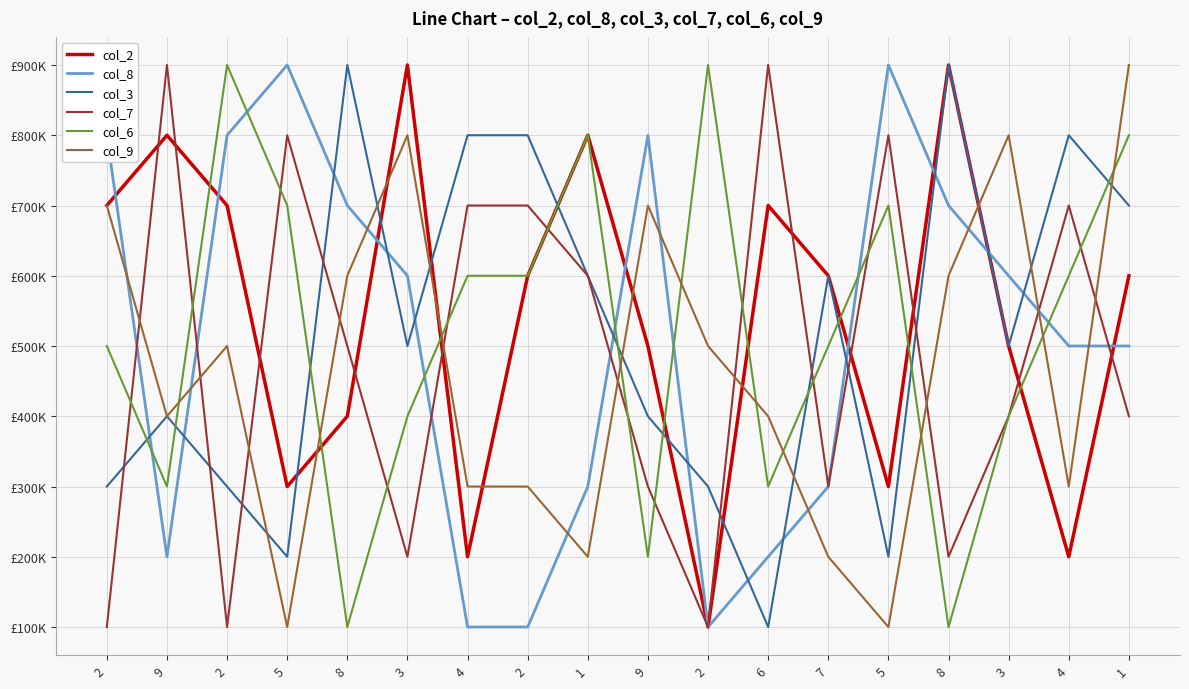

Does the chart have visible grid lines?

Yes